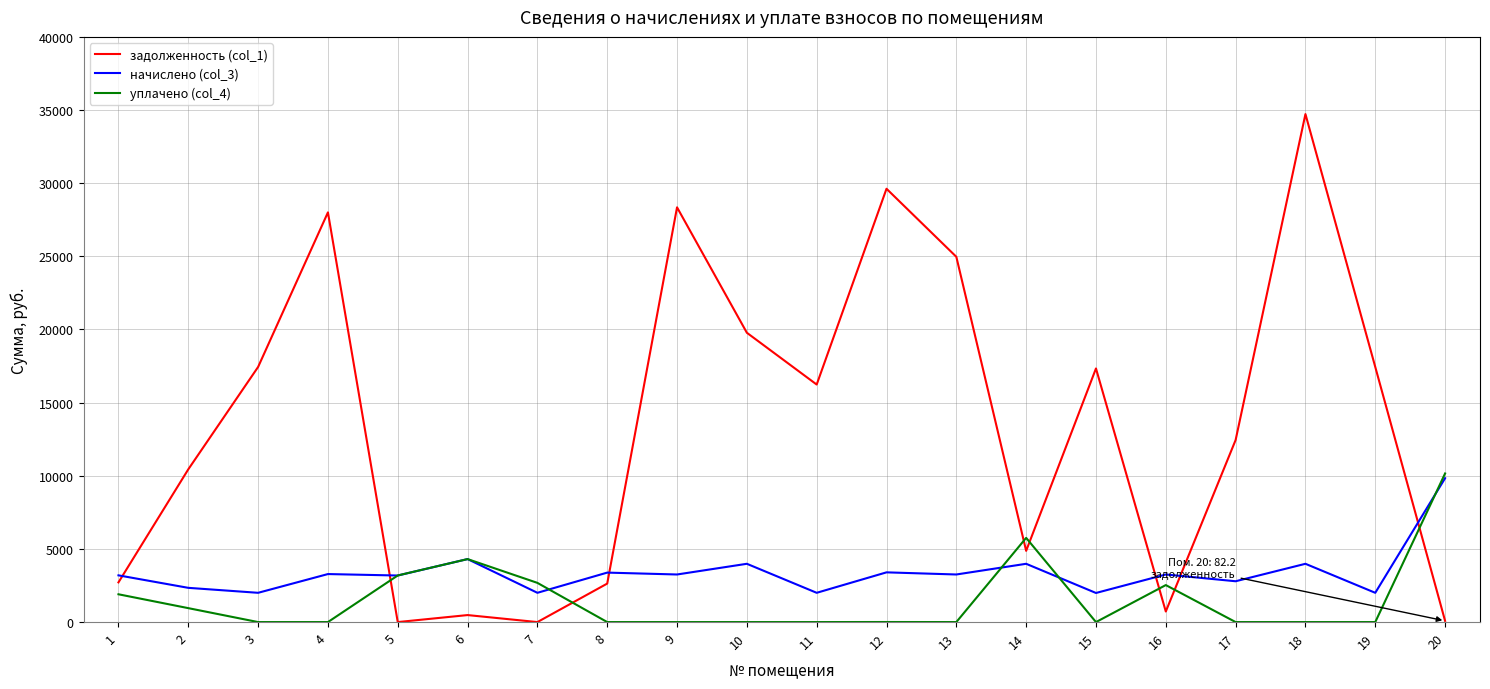

Which series has the largest total across all categories?

задолженность (col_1)